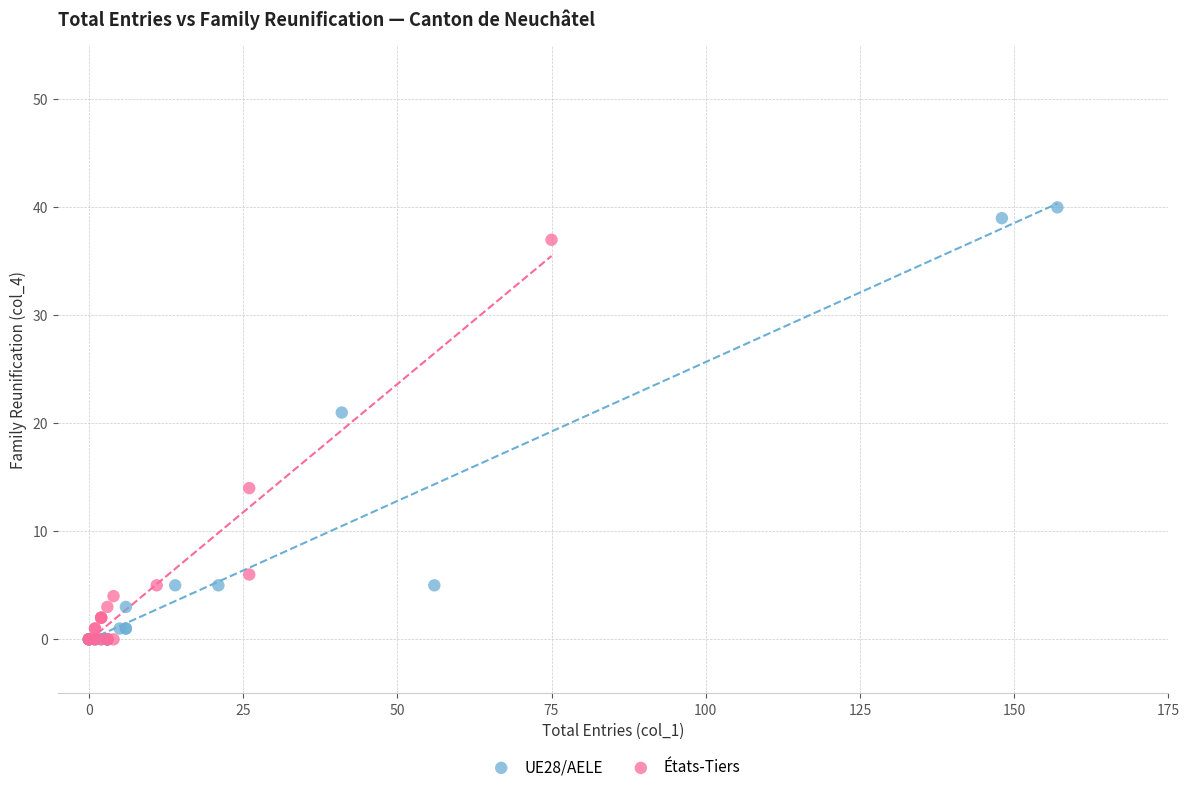

Which series has the widest spread of Y values?

UE28/AELE